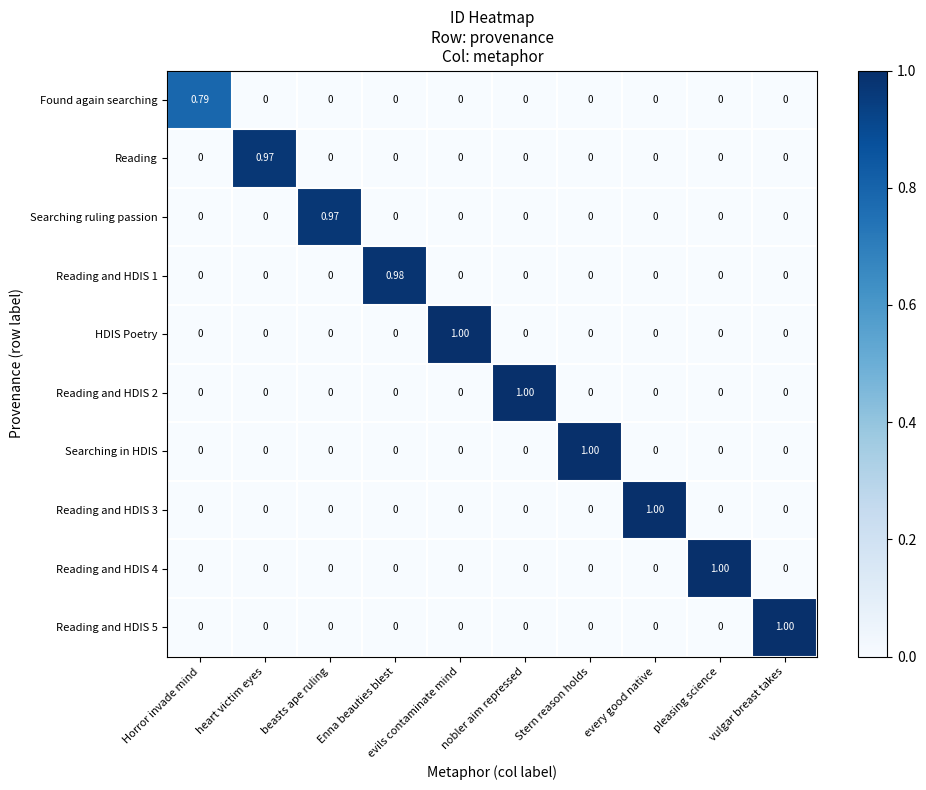

Which category has the highest value in the Reading and HDIS 4 series?

pleasing science